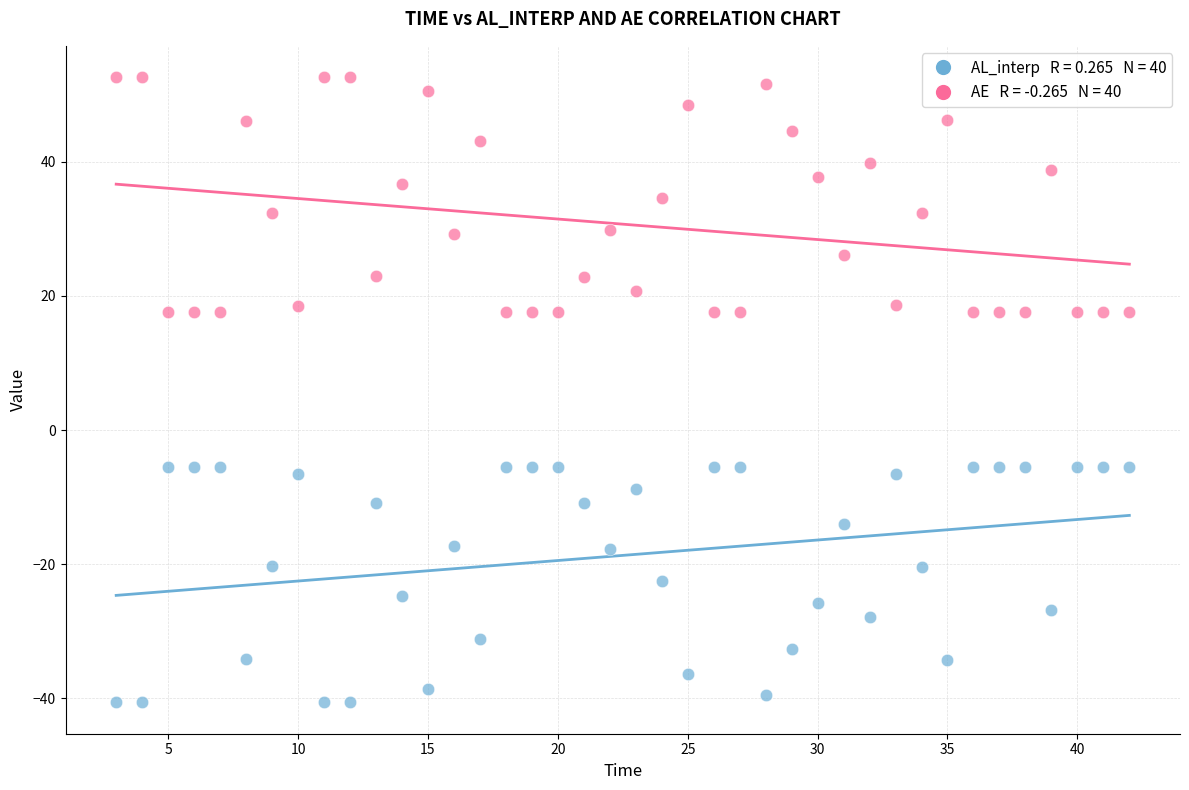

Across all data points, what is the range of X values (max minus min)?

39.0